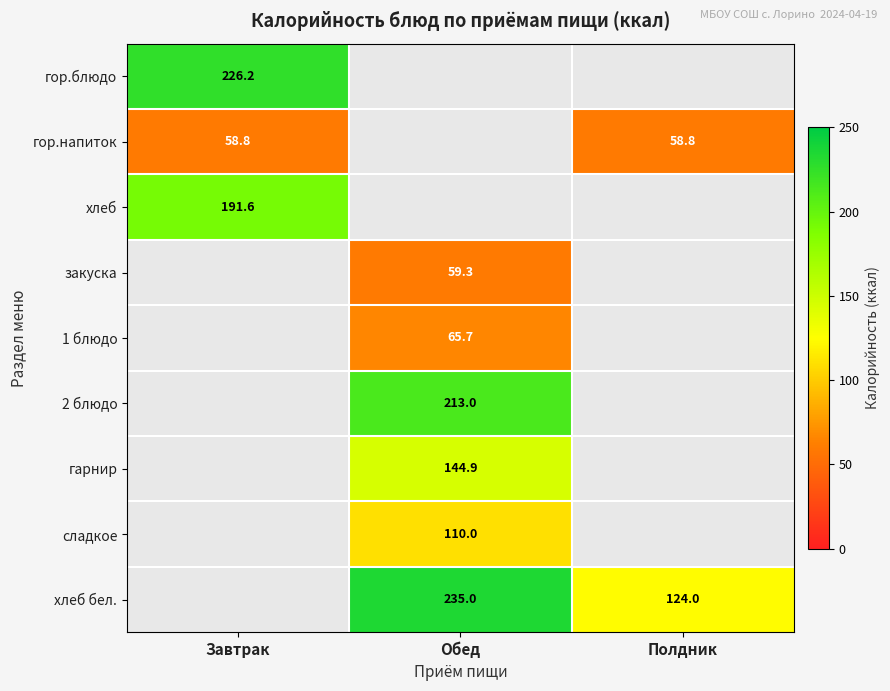

The value of хлеб бел. at Обед is 394.5. True or false?

False